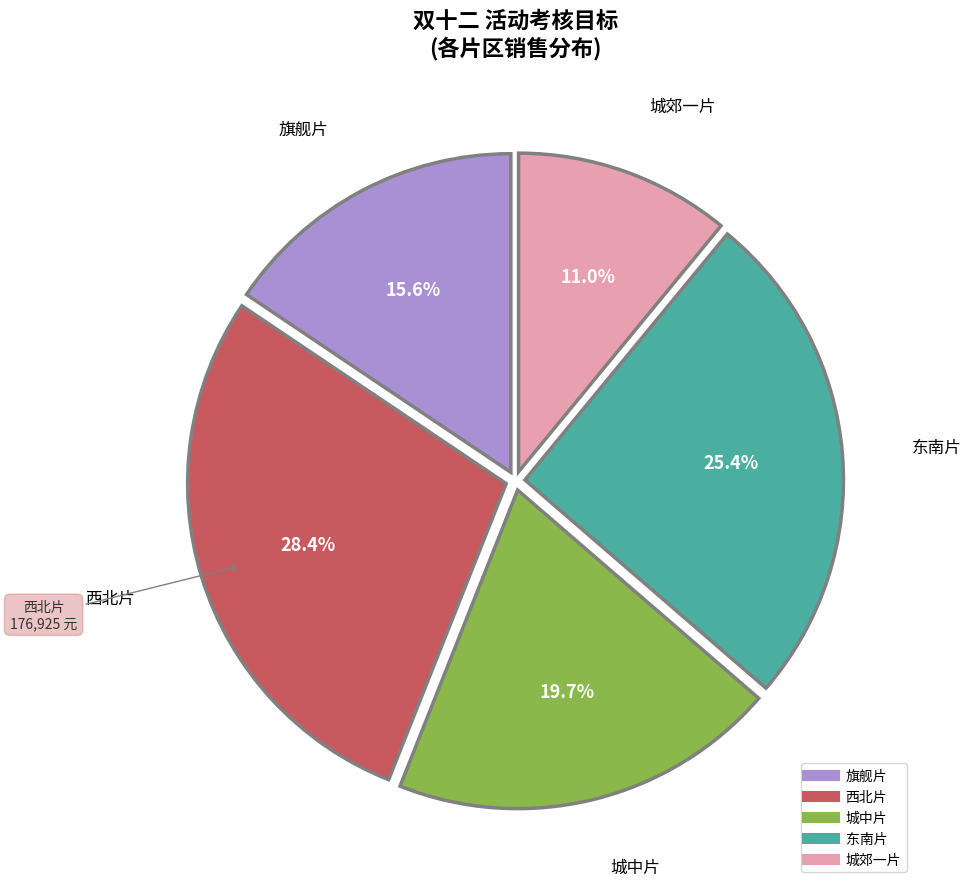

To the nearest percent, what is the average slice percentage?

20%